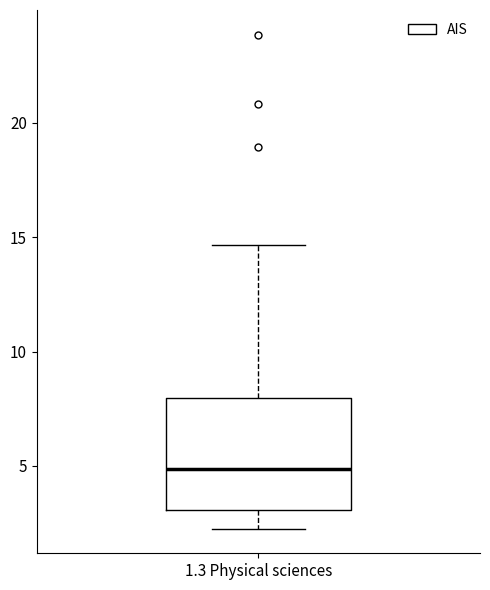

Transcribe this box plot: give where the median line is, the range the box spans, and where the two whiskers end, as read against the y-axis. The values are not printed on the chart, so give them approximately, as read against the axis.

median 5.0, box 3.0 to 8.0, whiskers 2.5 to 14.5